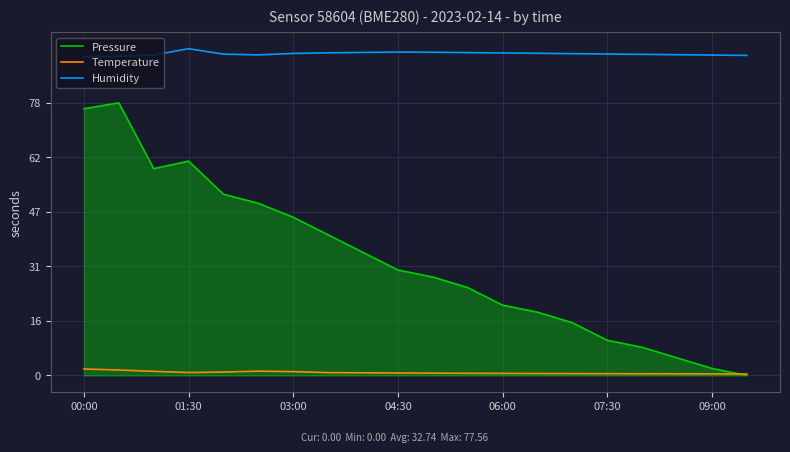

Which series has the widest spread of values?

Pressure